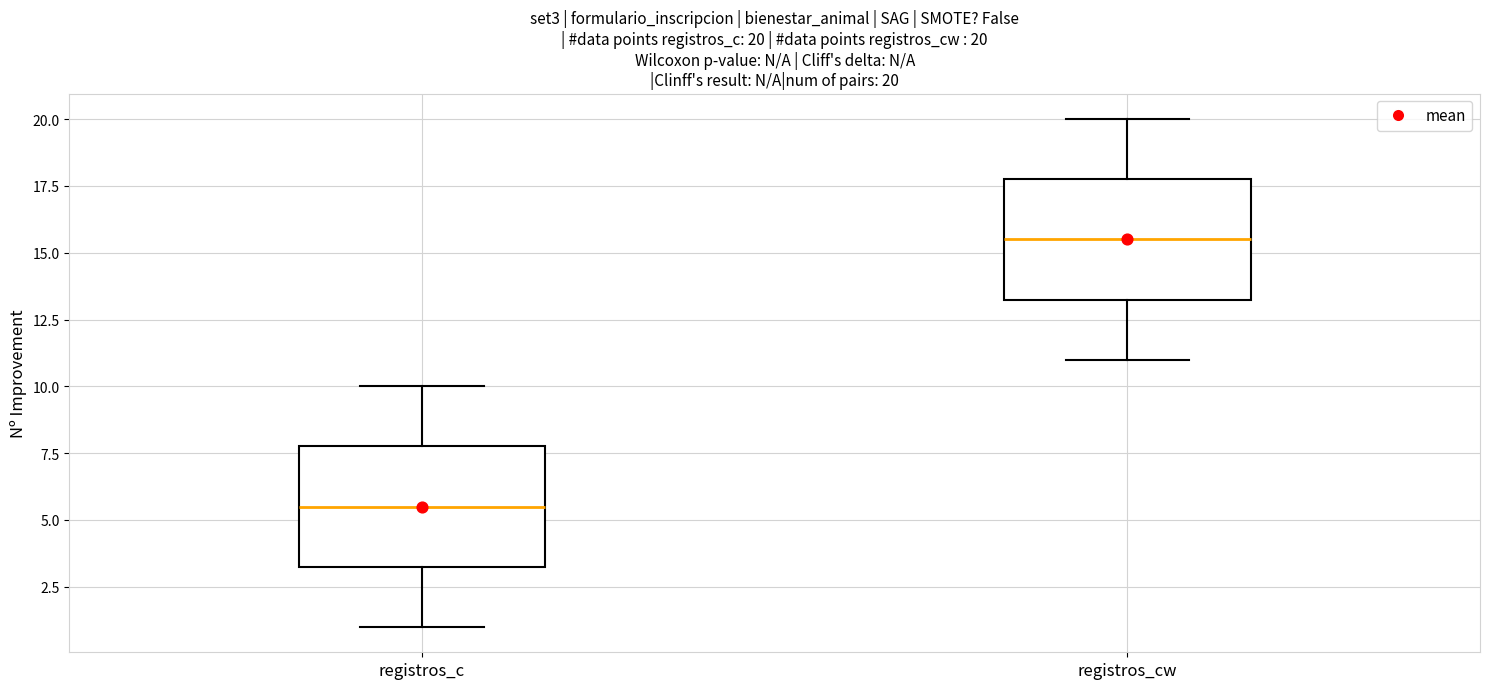

Which box's median line is the lowest?

registros_c